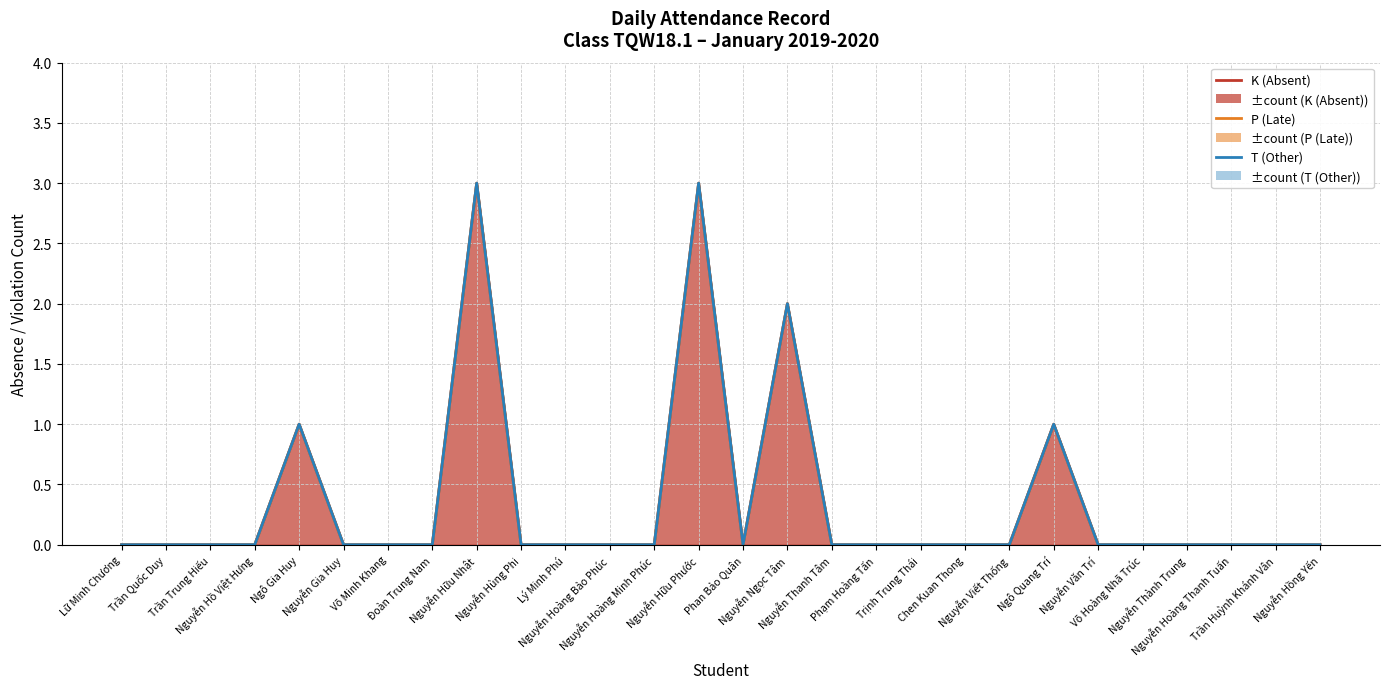

Reading left to right, extract all data points from this chart.

K (Absent): Lữ Minh Chương=0	Trần Quốc Duy=0	Trần Trung Hiếu=0	Nguyễn Hồ Việt Hưng=0	Ngô Gia Huy=1	Nguyễn Gia Huy=0	Võ Minh Khang=0	Đoàn Trung Nam=0	Nguyễn Hữu Nhật=3	Nguyễn Hùng Phi=0	Lý Minh Phú=0	Nguyễn Hoàng Bảo Phúc=0	Nguyễn Hoàng Minh Phúc=0	Nguyễn Hữu Phước=3	Phan Bảo Quân=0	Nguyễn Ngọc Tâm=2	Nguyễn Thanh Tâm=0	Phạm Hoàng Tấn=0	Trịnh Trung Thái=0	Chen Kuan Thong=0	Nguyễn Viết Thống=0	Ngô Quang Trí=1	Nguyễn Văn Trí=0	Võ Hoàng Nhã Trúc=0	Nguyễn Thành Trung=0	Nguyễn Hoàng Thanh Tuấn=0	Trần Huỳnh Khánh Vân=0	Nguyễn Hồng Yến=0
P (Late): Lữ Minh Chương=0	Trần Quốc Duy=0	Trần Trung Hiếu=0	Nguyễn Hồ Việt Hưng=0	Ngô Gia Huy=1	Nguyễn Gia Huy=0	Võ Minh Khang=0	Đoàn Trung Nam=0	Nguyễn Hữu Nhật=3	Nguyễn Hùng Phi=0	Lý Minh Phú=0	Nguyễn Hoàng Bảo Phúc=0	Nguyễn Hoàng Minh Phúc=0	Nguyễn Hữu Phước=3	Phan Bảo Quân=0	Nguyễn Ngọc Tâm=2	Nguyễn Thanh Tâm=0	Phạm Hoàng Tấn=0	Trịnh Trung Thái=0	Chen Kuan Thong=0	Nguyễn Viết Thống=0	Ngô Quang Trí=1	Nguyễn Văn Trí=0	Võ Hoàng Nhã Trúc=0	Nguyễn Thành Trung=0	Nguyễn Hoàng Thanh Tuấn=0	Trần Huỳnh Khánh Vân=0	Nguyễn Hồng Yến=0
T (Other): Lữ Minh Chương=0	Trần Quốc Duy=0	Trần Trung Hiếu=0	Nguyễn Hồ Việt Hưng=0	Ngô Gia Huy=1	Nguyễn Gia Huy=0	Võ Minh Khang=0	Đoàn Trung Nam=0	Nguyễn Hữu Nhật=3	Nguyễn Hùng Phi=0	Lý Minh Phú=0	Nguyễn Hoàng Bảo Phúc=0	Nguyễn Hoàng Minh Phúc=0	Nguyễn Hữu Phước=3	Phan Bảo Quân=0	Nguyễn Ngọc Tâm=2	Nguyễn Thanh Tâm=0	Phạm Hoàng Tấn=0	Trịnh Trung Thái=0	Chen Kuan Thong=0	Nguyễn Viết Thống=0	Ngô Quang Trí=1	Nguyễn Văn Trí=0	Võ Hoàng Nhã Trúc=0	Nguyễn Thành Trung=0	Nguyễn Hoàng Thanh Tuấn=0	Trần Huỳnh Khánh Vân=0	Nguyễn Hồng Yến=0